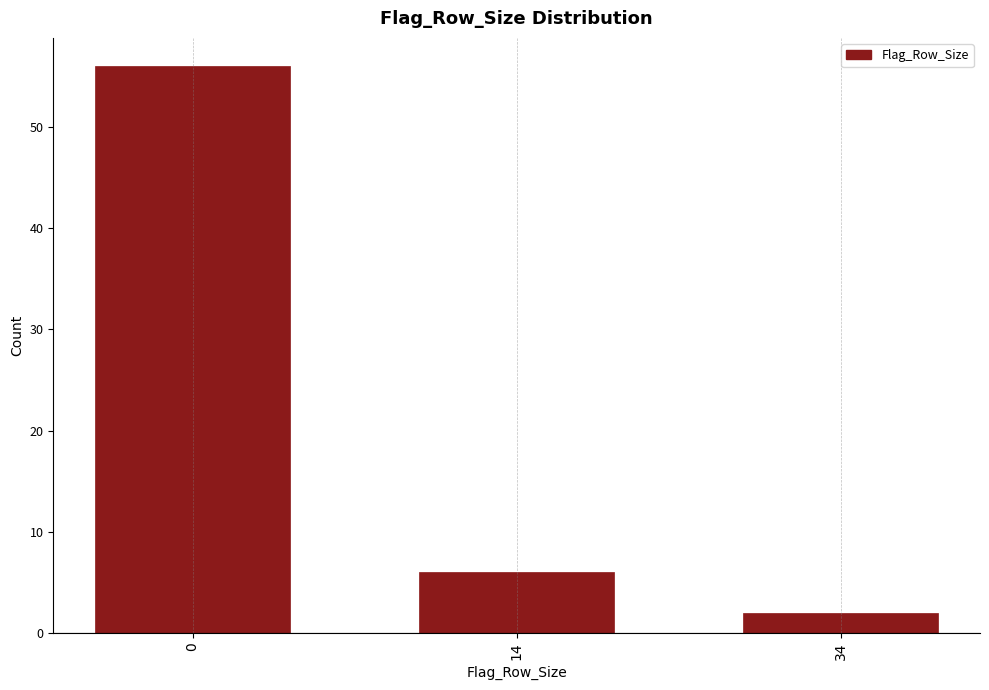

Reading left to right, list all the values displayed in this chart.

0=56	14=6	34=2